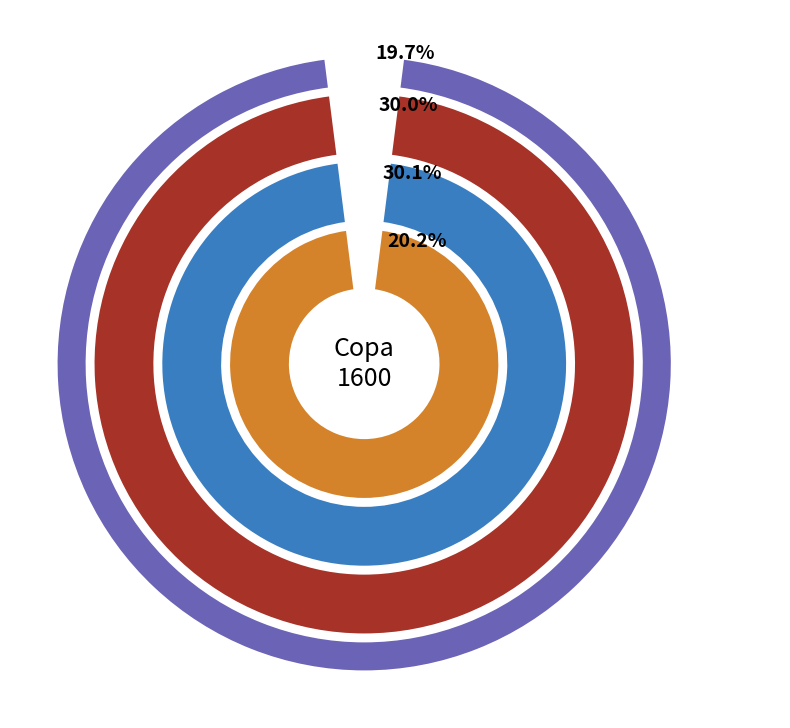

What percentage is NOT represented by David Pacheco?

90.0%